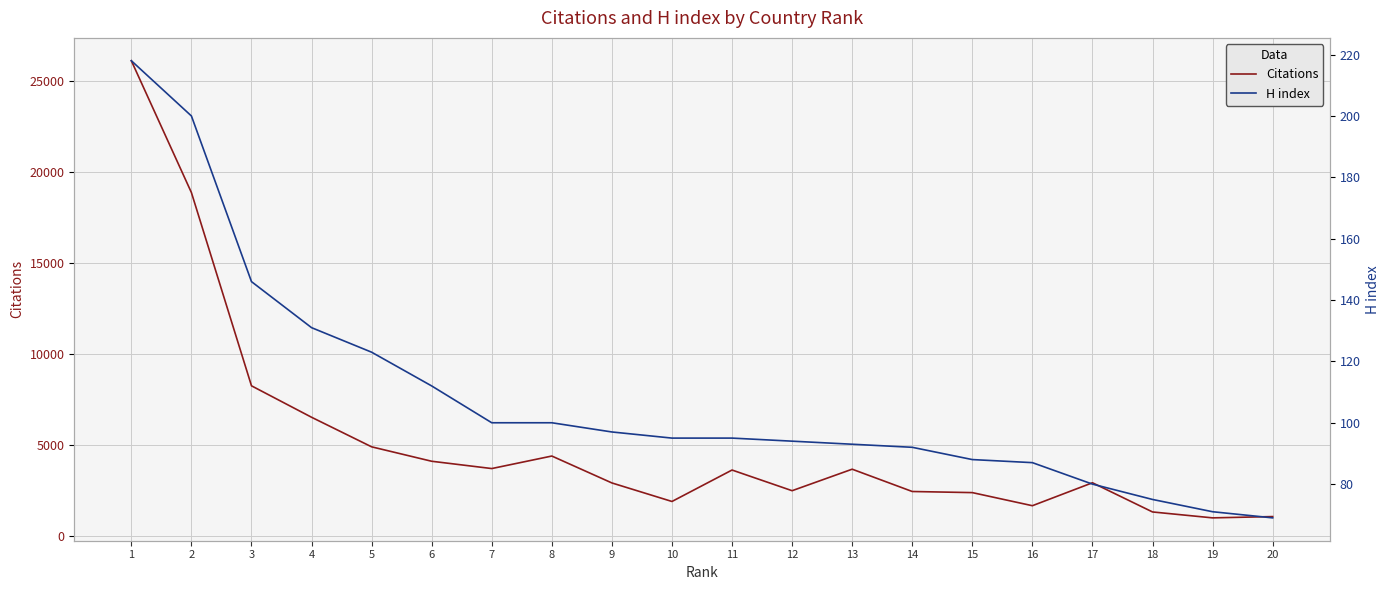

Count the number of data series in this chart.

2